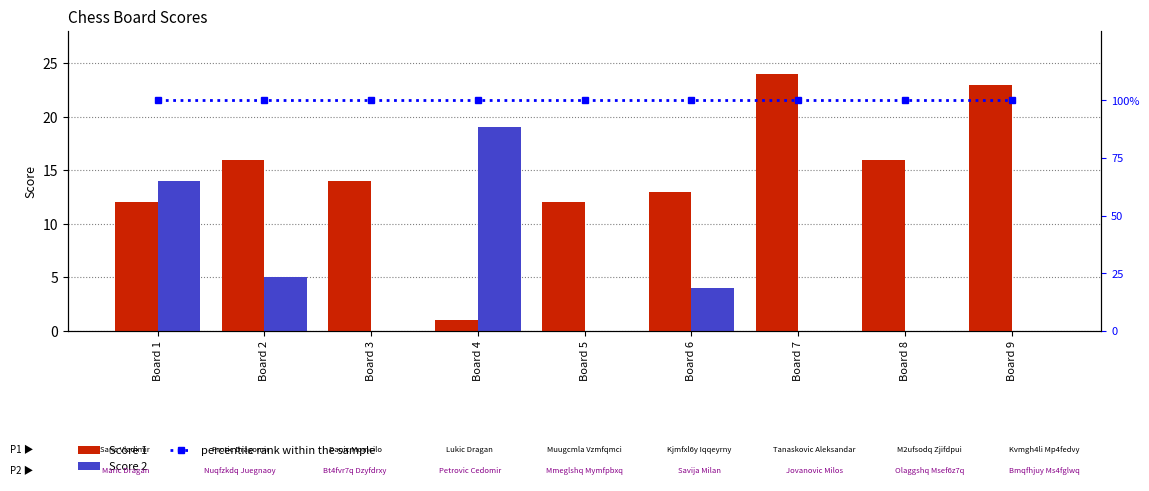

At Board 1, list the series in order from smallest to largest.

Score 1, Score 2, percentile rank within the sample